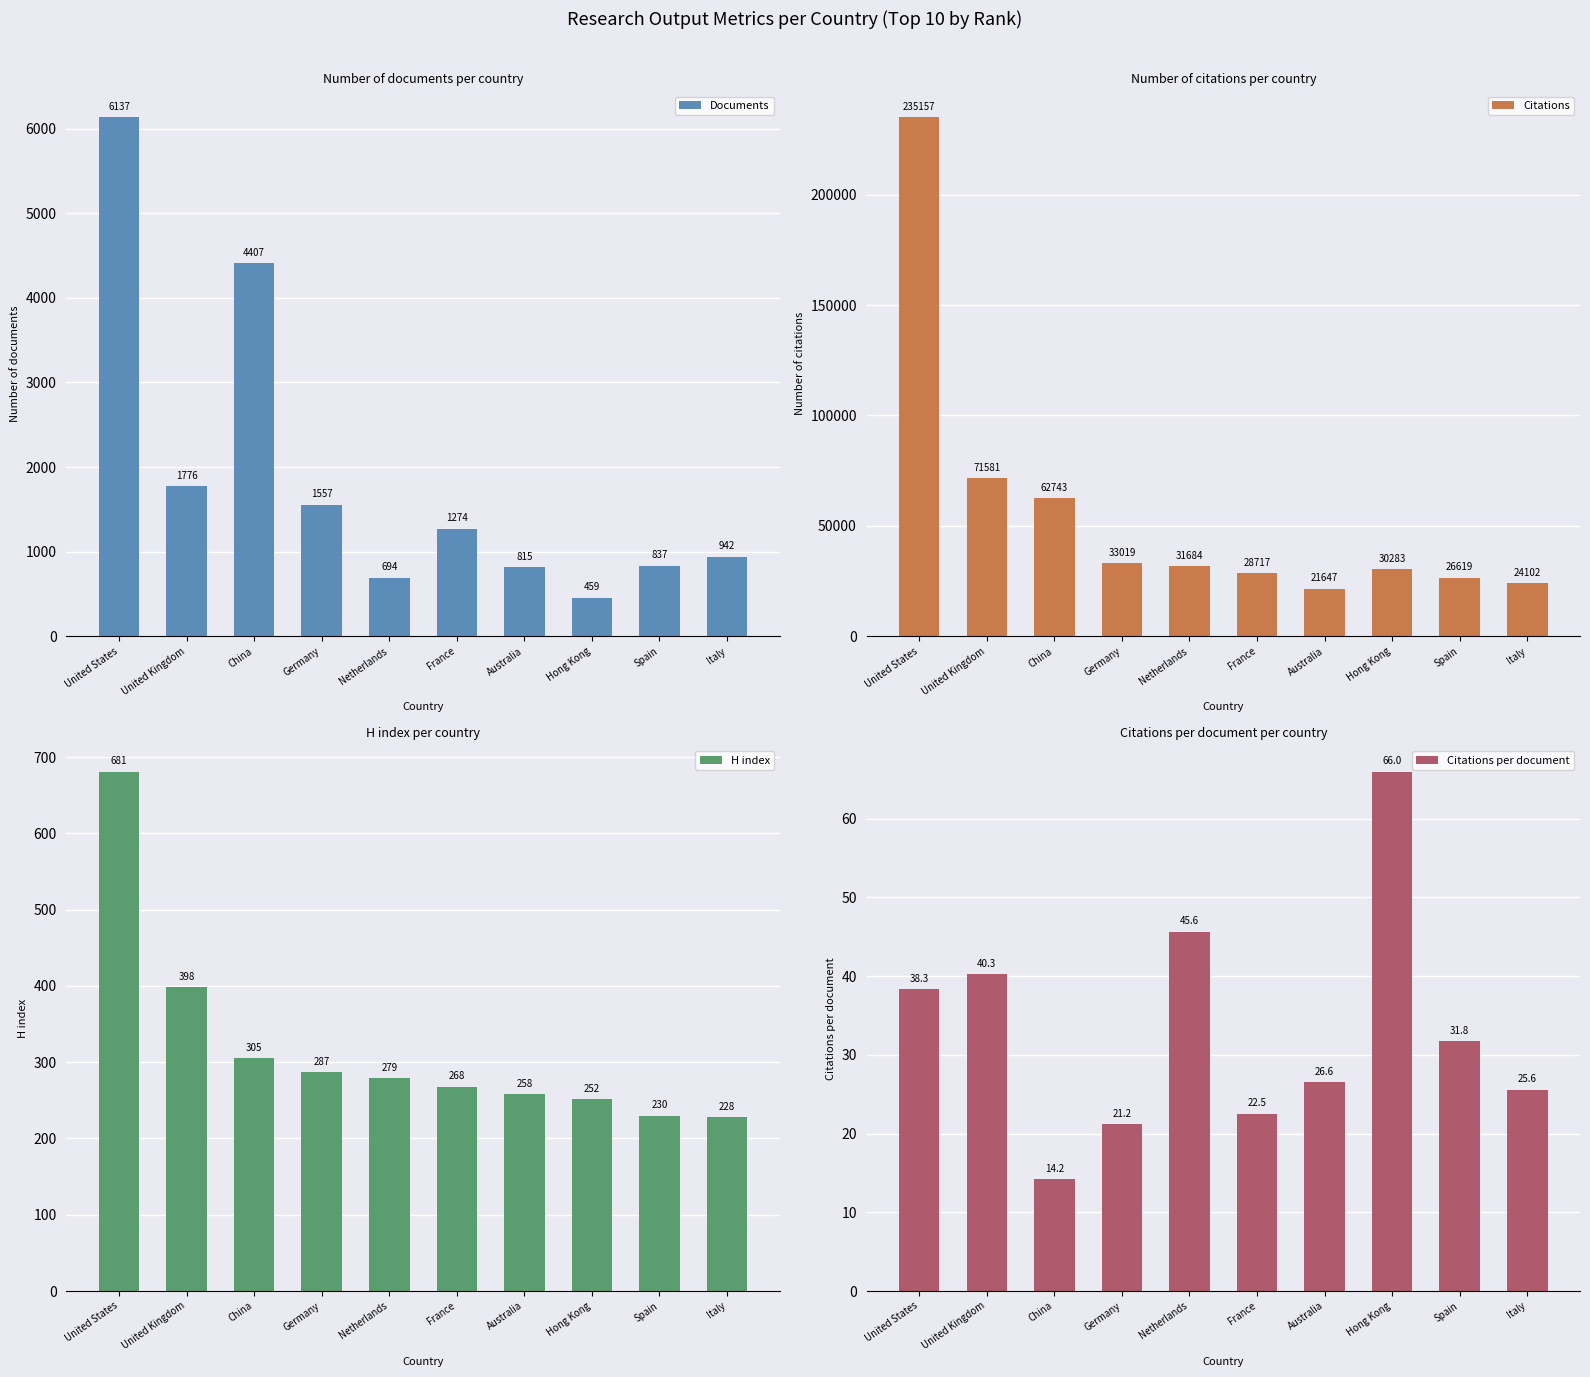

What is the difference between the highest and lowest values at Netherlands?

31638.3